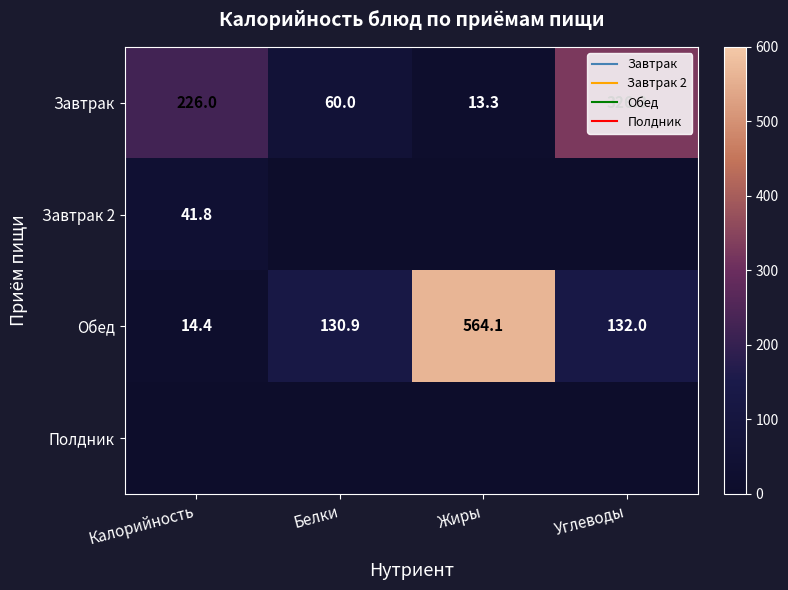

True or false: Обед has a value of 197.9 at Углеводы.

False